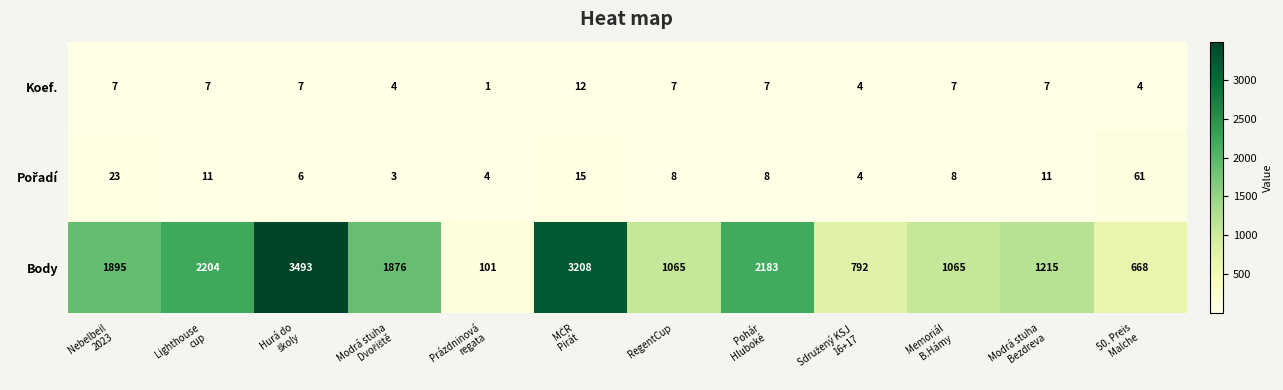

Which series has the largest total across all categories?

Body